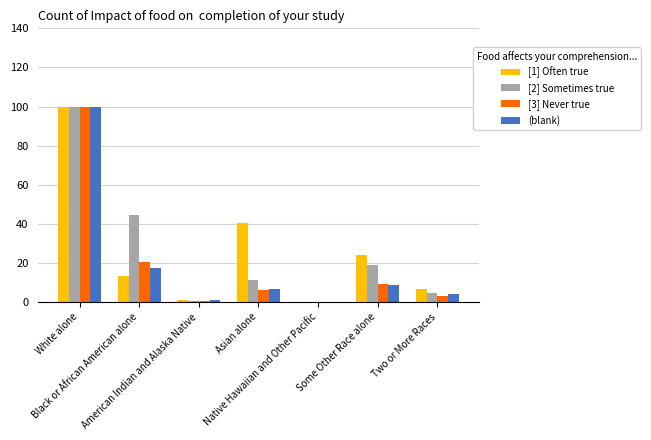

What is the difference between the [3] Never true values at Asian alone and White alone?

93.6